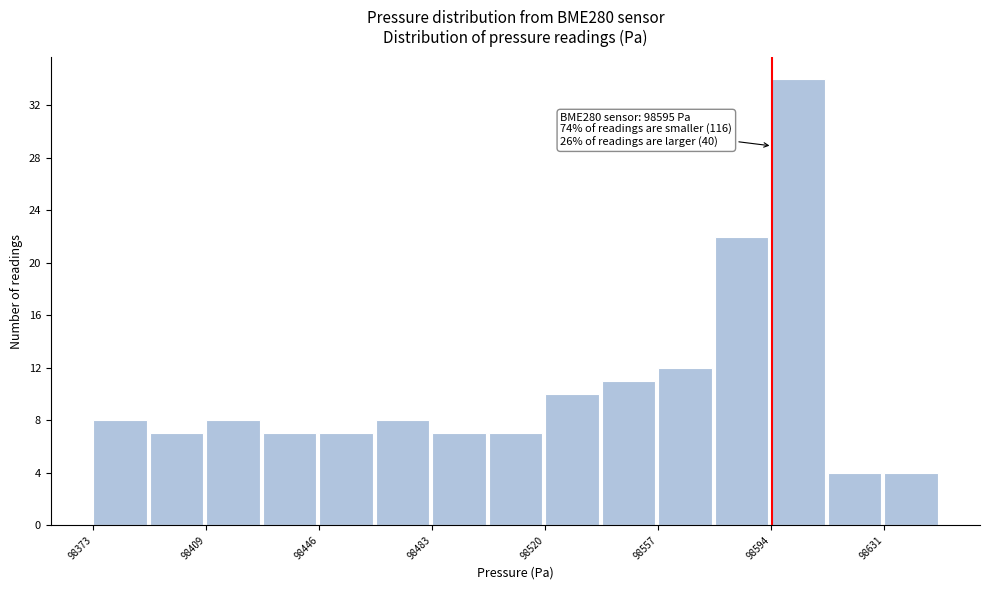

Read against the x-axis, roughly where is the centre of the tallest bar?

98605